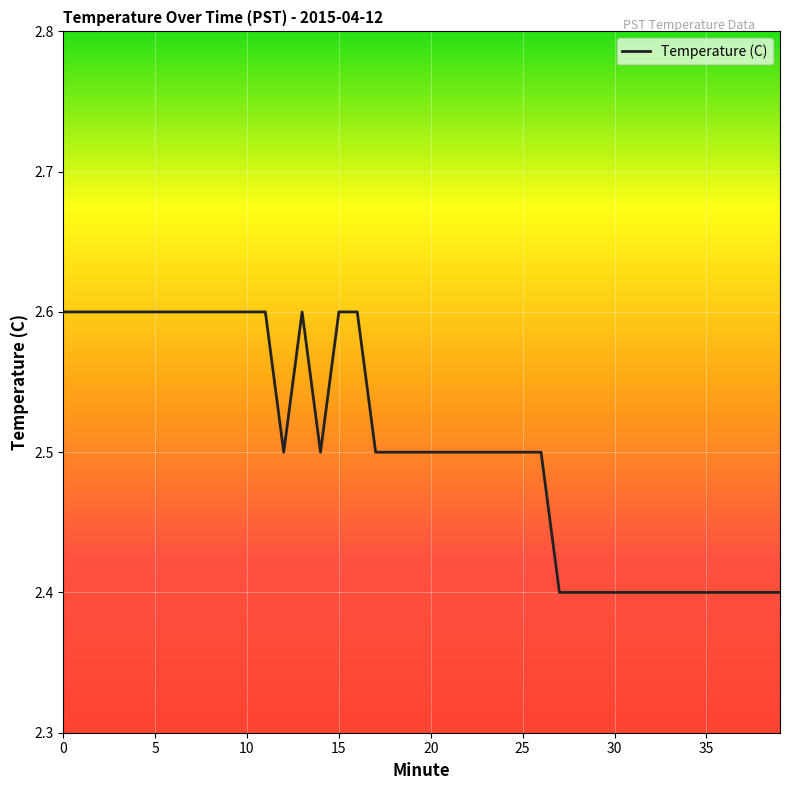

How many lines are shown in the chart?

1